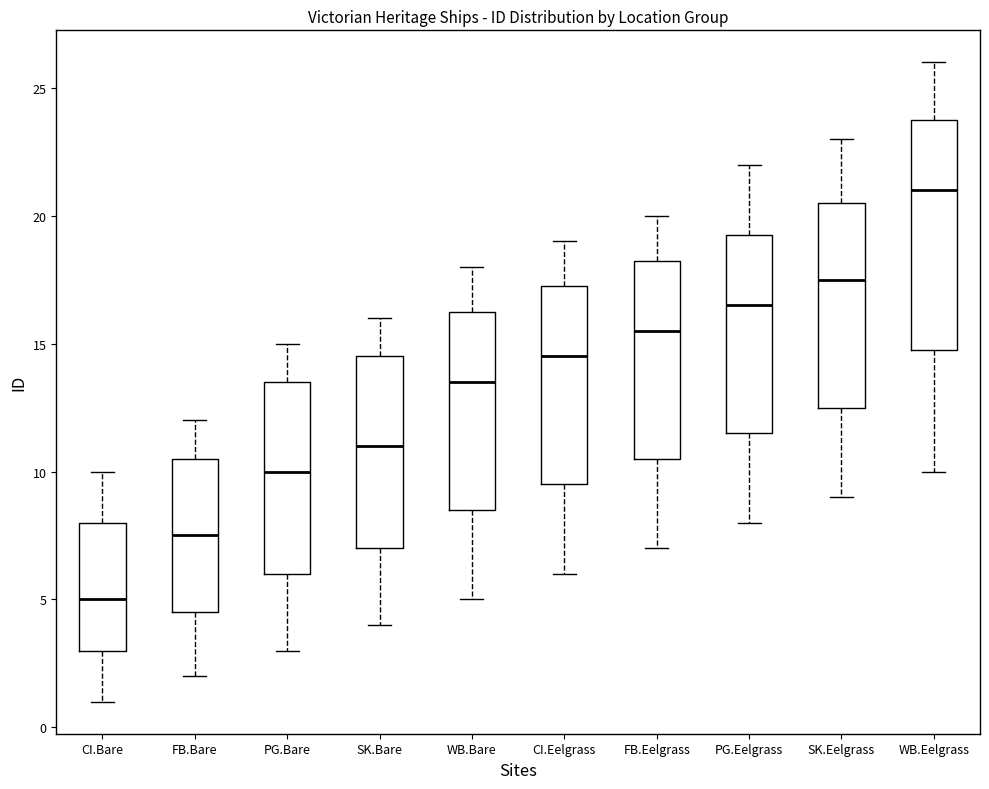

Reading left to right, transcribe this box plot: for each box, give where its median line is, the range the box spans, and where its two whiskers end, as read against the y-axis. The values are not printed on the chart, so give them approximately, as read against the axis.

CI.Bare: median 5.0, box 3.0 to 8.0, whiskers 1.0 to 10.0
FB.Bare: median 7.5, box 4.5 to 10.5, whiskers 2.0 to 12.0
PG.Bare: median 10.0, box 6.0 to 13.5, whiskers 3.0 to 15.0
SK.Bare: median 11.0, box 7.0 to 14.5, whiskers 4.0 to 16.0
WB.Bare: median 13.5, box 8.5 to 16.5, whiskers 5.0 to 18.0
CI.Eelgrass: median 14.5, box 9.5 to 17.5, whiskers 6.0 to 19.0
FB.Eelgrass: median 15.5, box 10.5 to 18.5, whiskers 7.0 to 20.0
PG.Eelgrass: median 16.5, box 11.5 to 19.5, whiskers 8.0 to 22.0
SK.Eelgrass: median 17.5, box 12.5 to 20.5, whiskers 9.0 to 23.0
WB.Eelgrass: median 21.0, box 15.0 to 24.0, whiskers 10.0 to 26.0